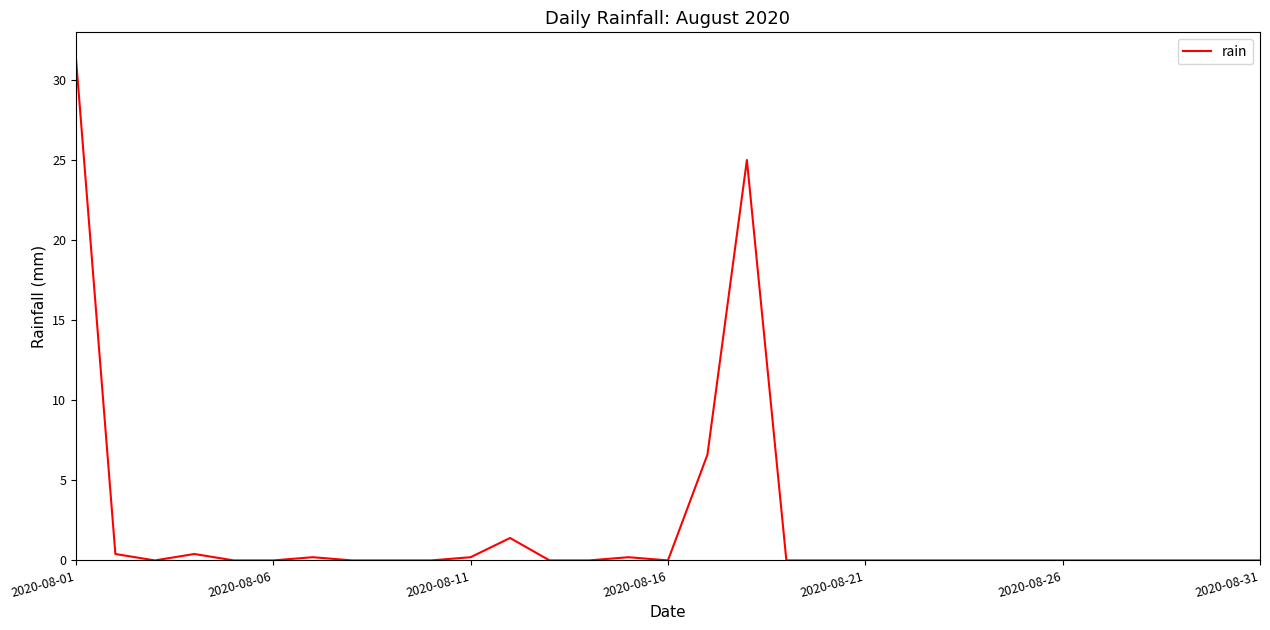

What is the difference between the maximum and minimum values?

31.4